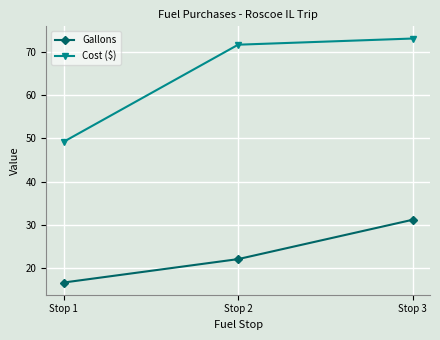

Which series has the widest spread of values?

Cost ($)